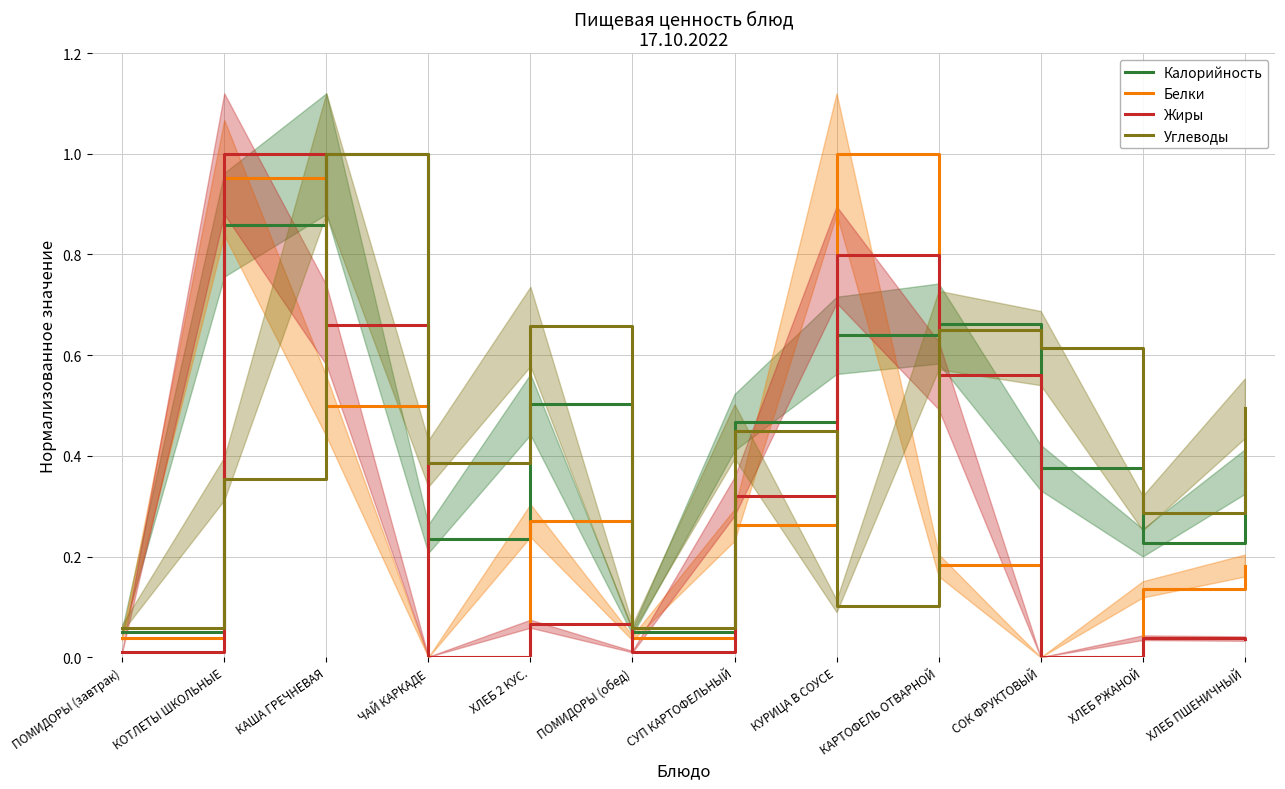

After their last crossing, which series has the higher values: Белки or Калорийность?

Калорийность